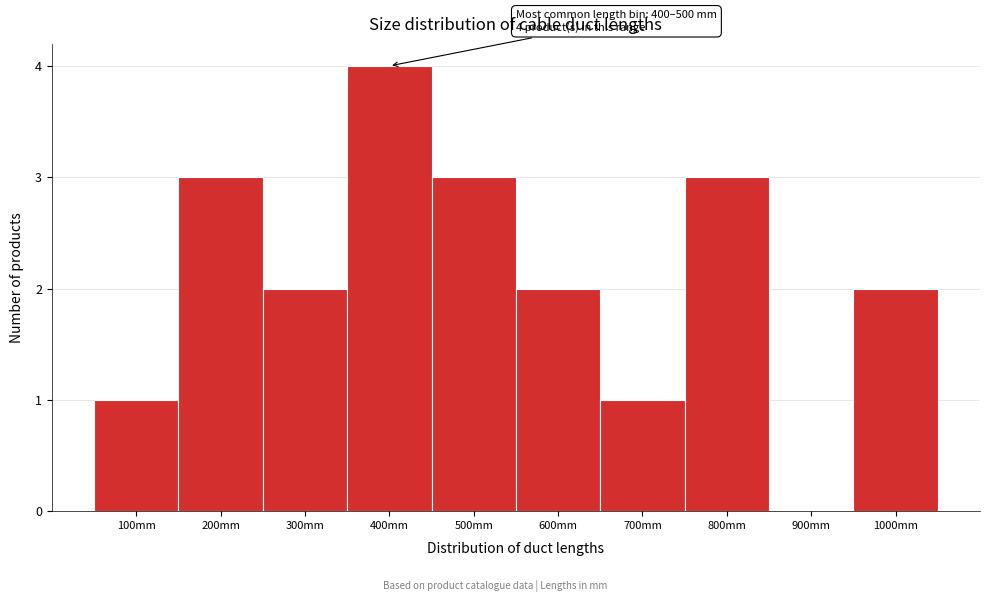

Reading right to left, extract all data points from this chart.

1000mm=2	900mm=0	800mm=3	700mm=1	600mm=2	500mm=3	400mm=4	300mm=2	200mm=3	100mm=1